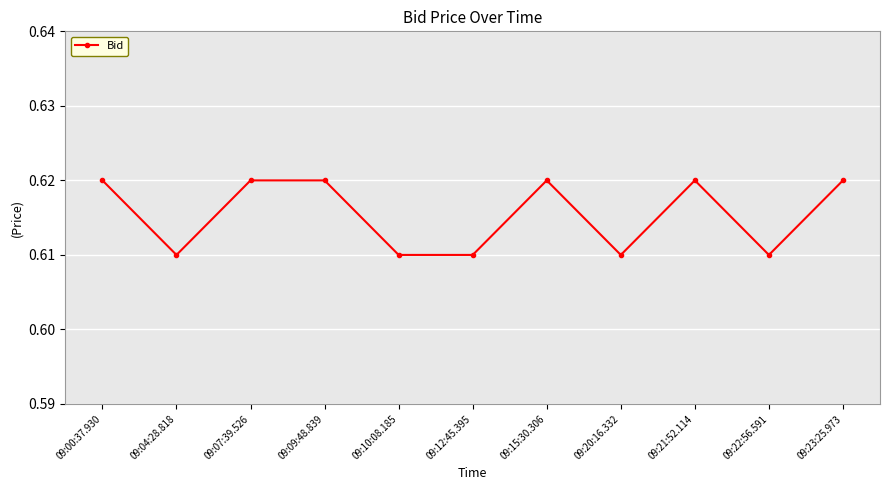

What position from the left is 09:10:08.185?

5